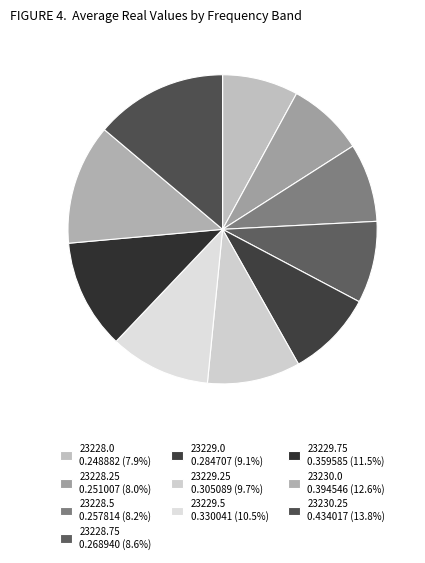

The 23228.75 slice represents 9% of the pie. True or false?

True